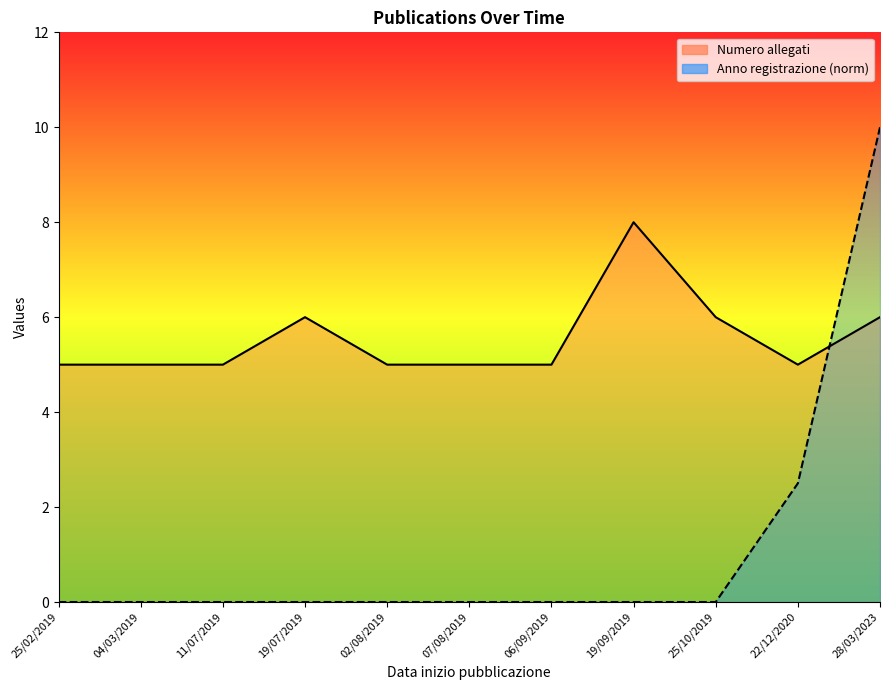

Is the value of Anno registrazione (norm) at 22/12/2020 greater than the value of Numero allegati at 25/10/2019?

No